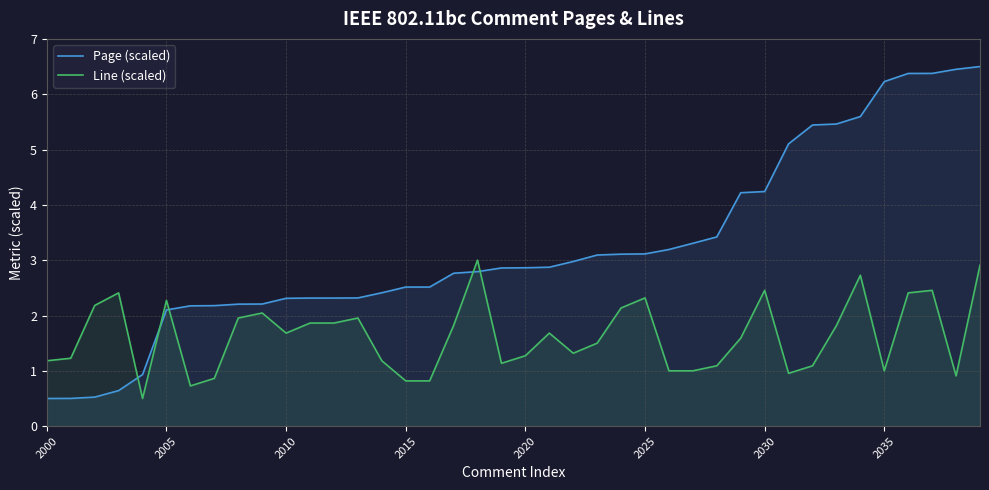

True or false: Page (scaled) and Line (scaled) intersect in this chart.

True